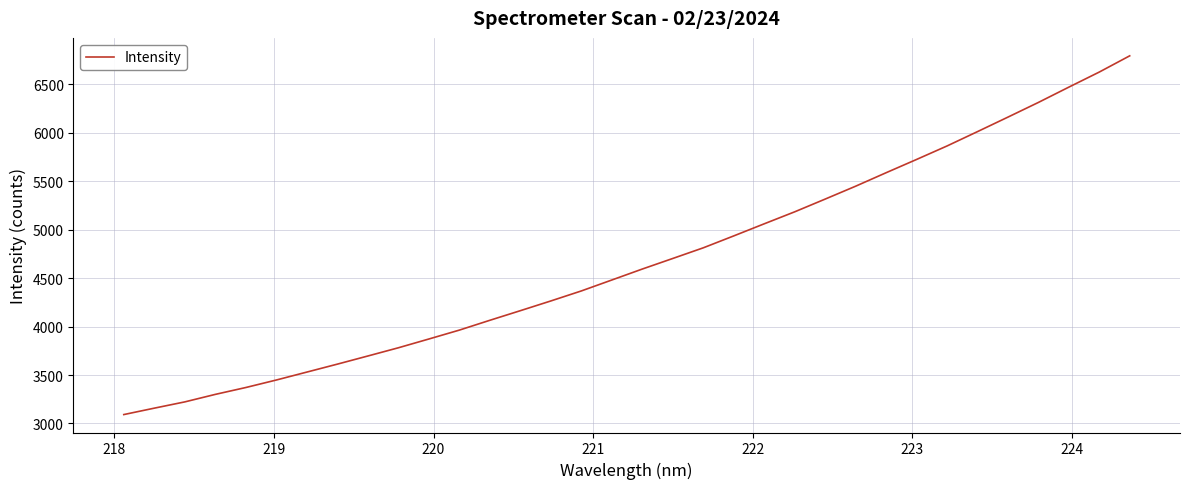

What is the maximum value shown in the chart?

6795.1